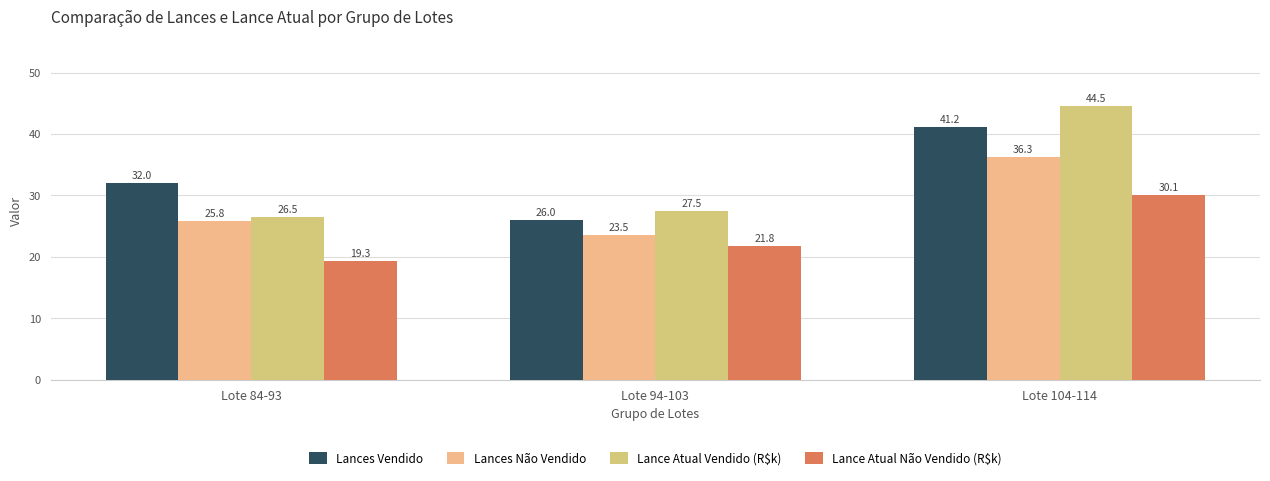

What is the difference between the maximum and minimum values in the Lance Atual Não Vendido (R$k) series?

10.8